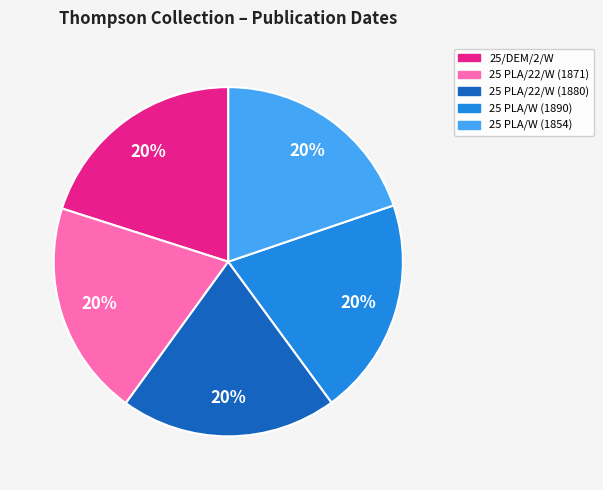

Combined, do 25 PLA/W (1854) and 25 PLA/W (1890) account for over 50%?

No